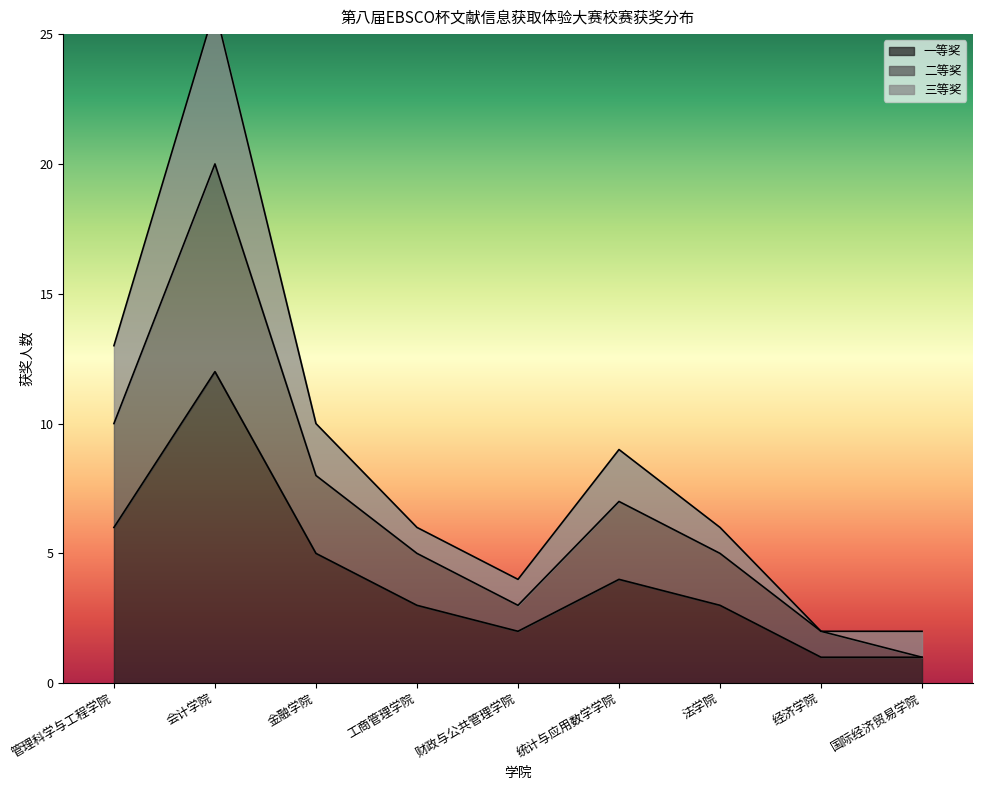

Which has a higher value, 管理科学与工程学院 or 统计与应用数学学院?

管理科学与工程学院